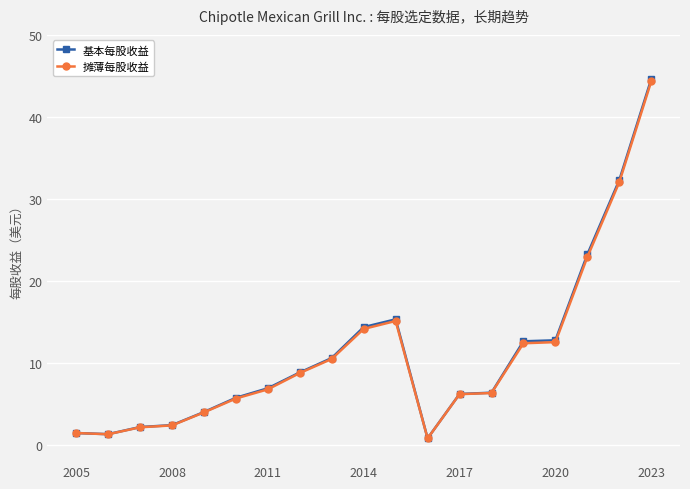

What is the maximum value shown in the chart?

44.6